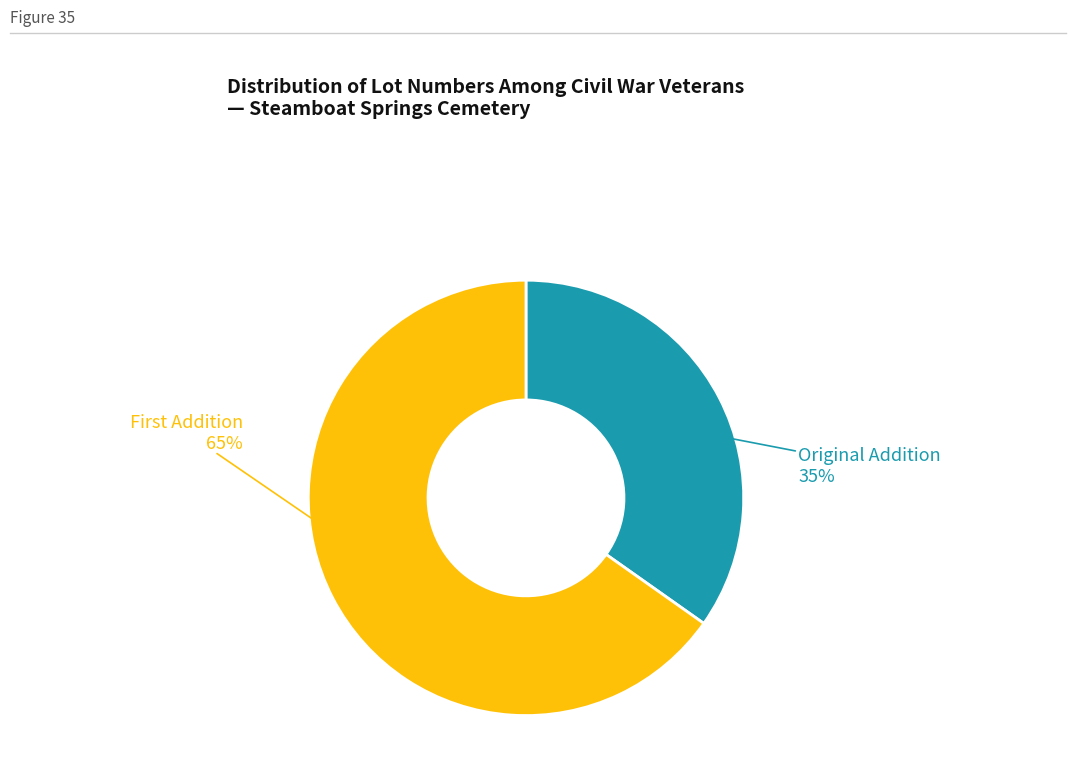

To the nearest percent, what is the average slice percentage?

50%